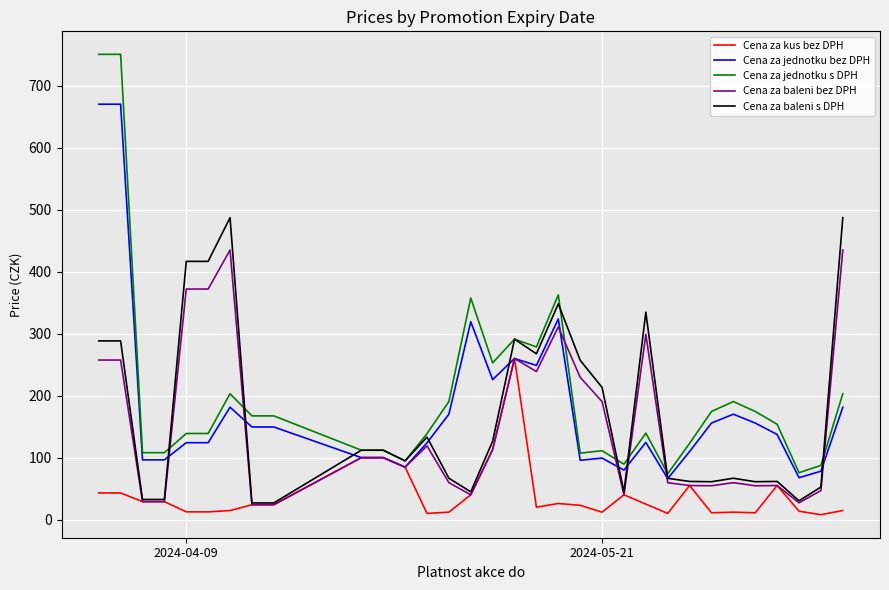

Which series has the largest range (max minus min)?

Cena za jednotku s DPH